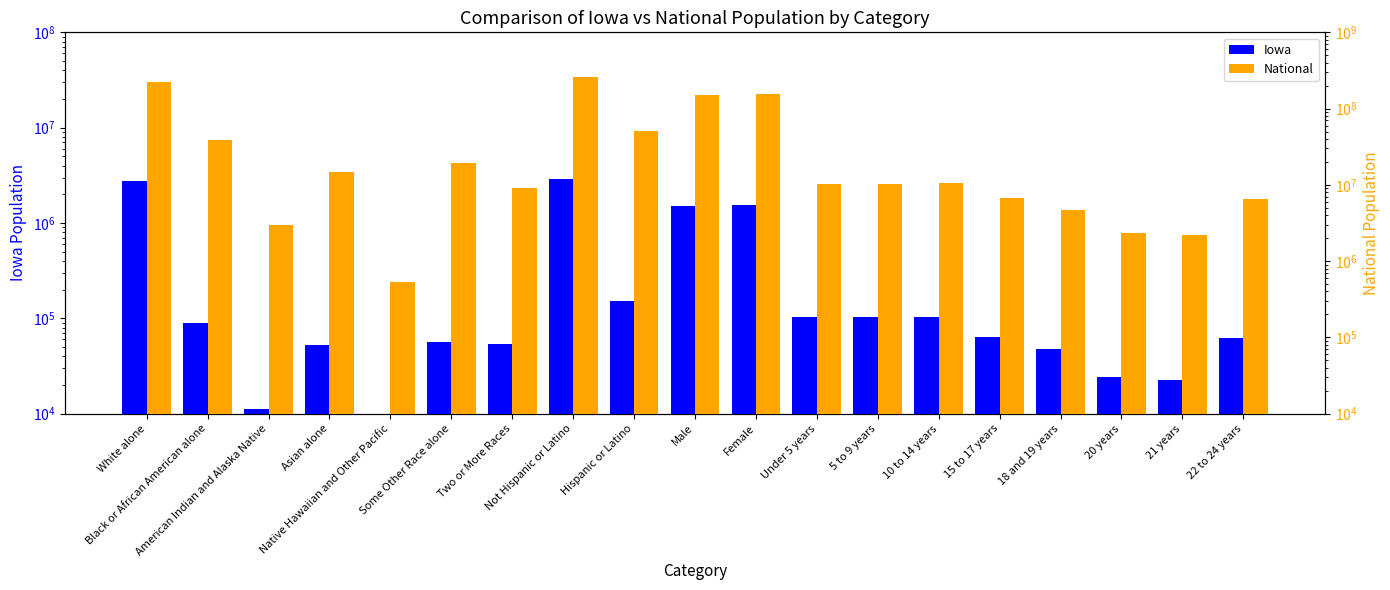

Where does the Iowa series first go above 63993?

White alone